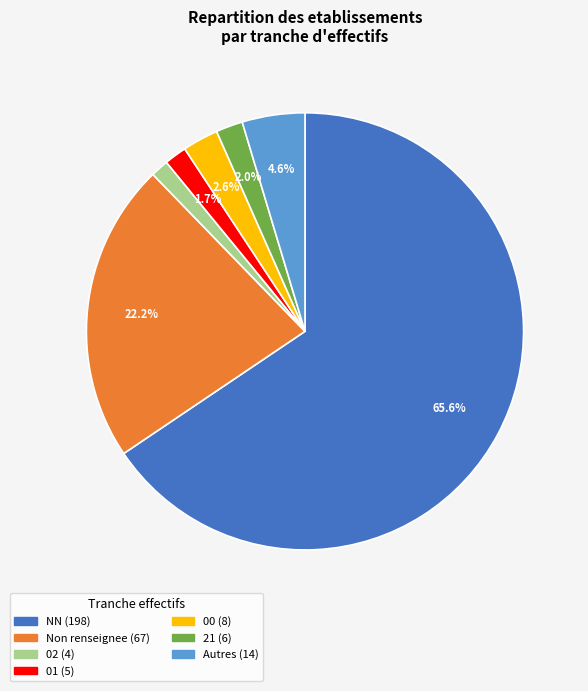

Is there a majority slice in this chart?

Yes